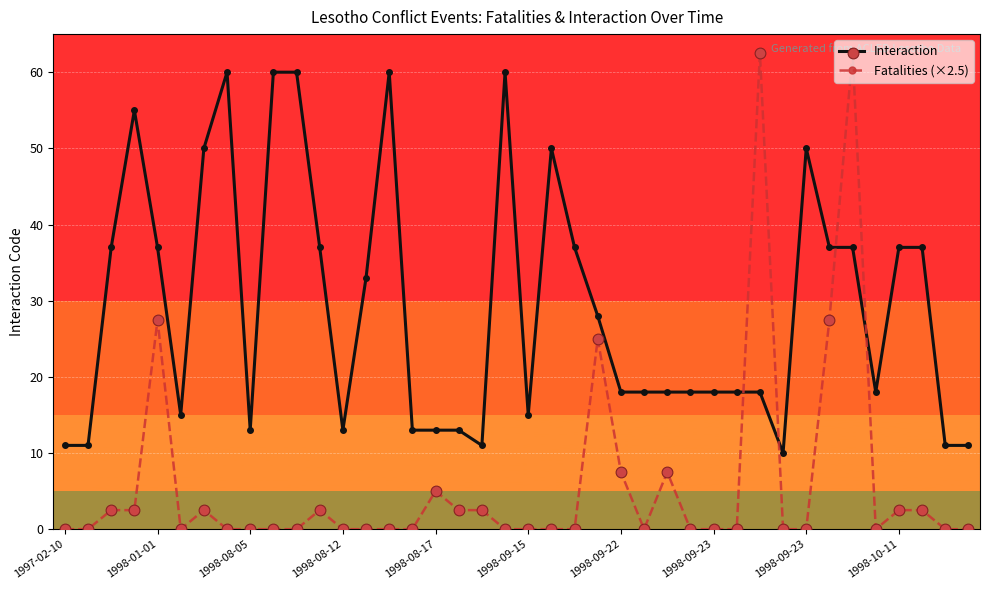

Which series has the largest total across all categories?

Interaction